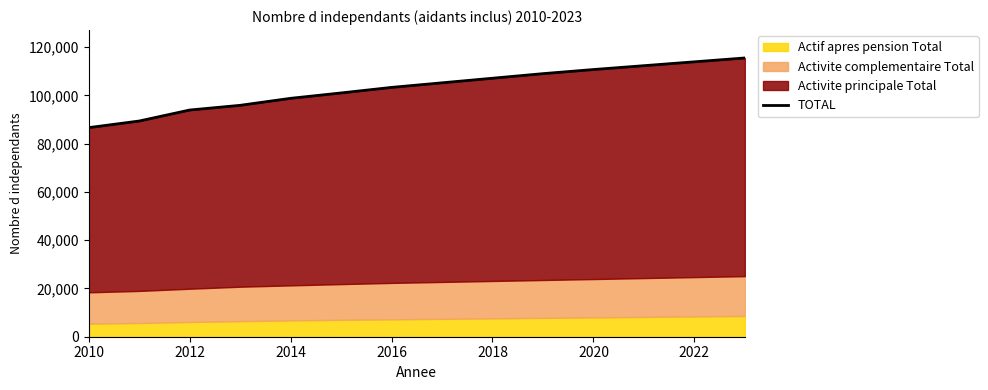

Reading left to right, what are all the values shown in this chart?

86630	89366	93924	95872	98772	101000	103300	105200	107100	109000	110700	112300	113900	115500